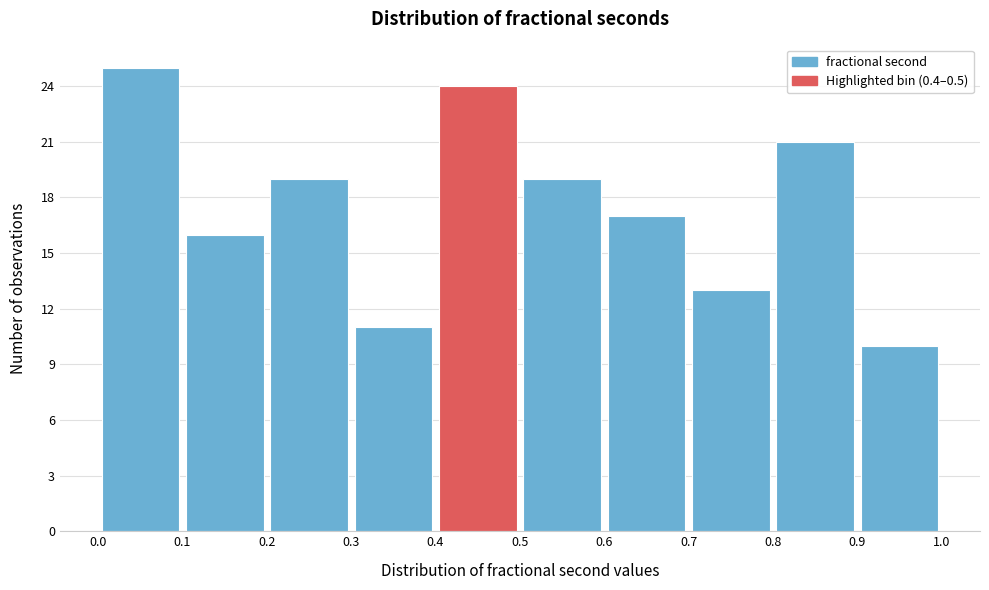

Reading left to right, list every bar in this chart as the range it spans on the x-axis followed by its height. The values are not printed on the chart, so give them approximately, as read against the axis.

0.0 to 0.1: 25
0.1 to 0.2: 16
0.2 to 0.3: 19
0.3 to 0.4: 11
0.4 to 0.5: 24
0.5 to 0.6: 19
0.6 to 0.7: 17
0.7 to 0.8: 13
0.8 to 0.9: 21
0.9 to 1.0: 10